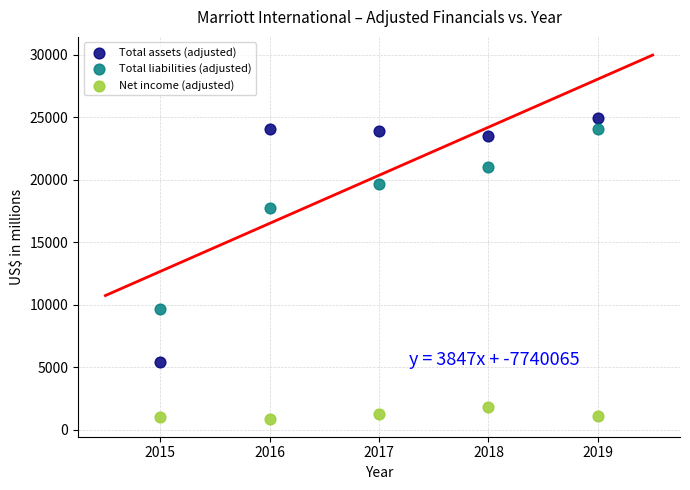

In the Total assets (adjusted) series, what Y value is closest to 15153?

23525